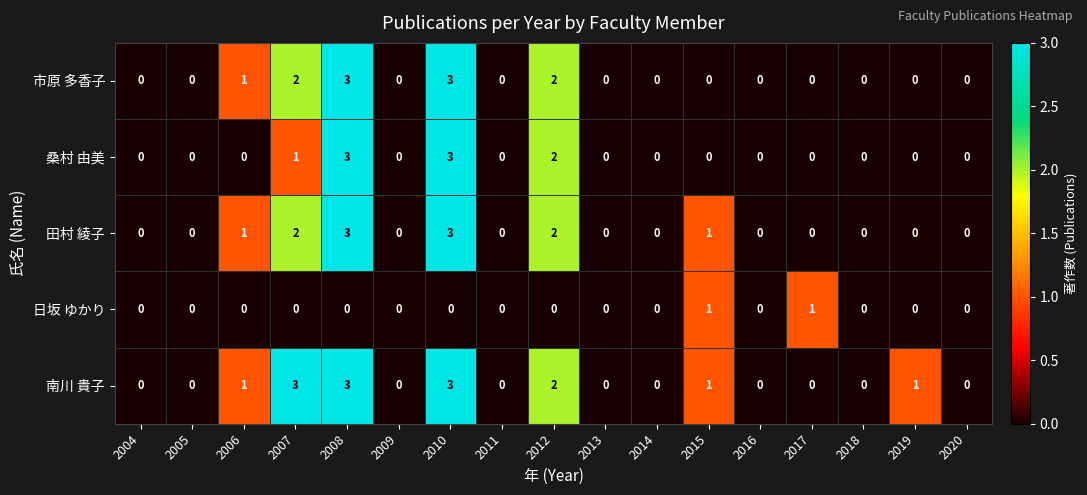

What is the difference between the second highest and minimum values in the 田村 綾子 series?

3